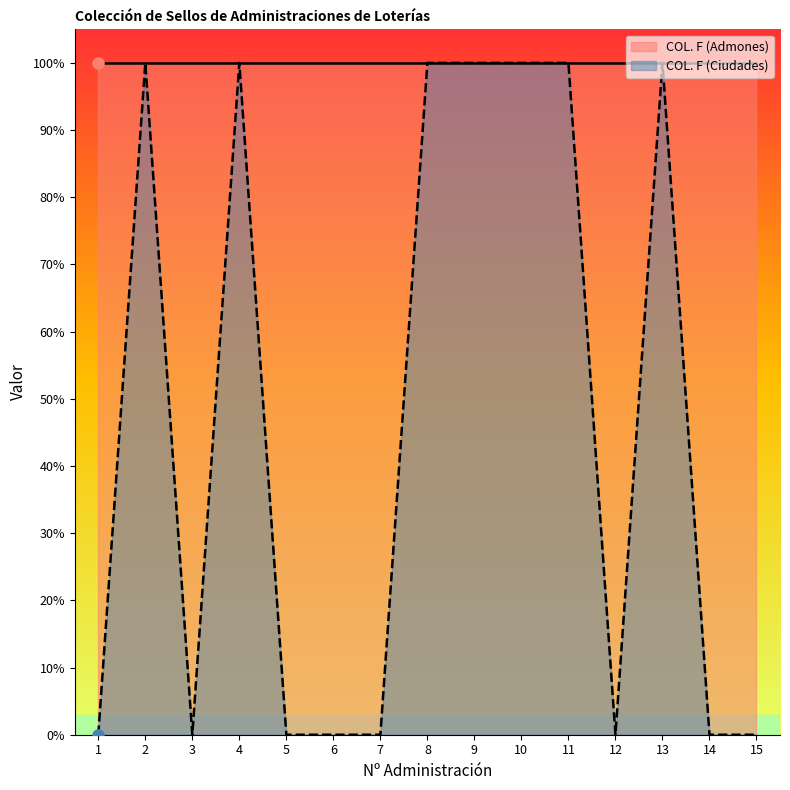

Which has a higher value, 4 or 10?

4